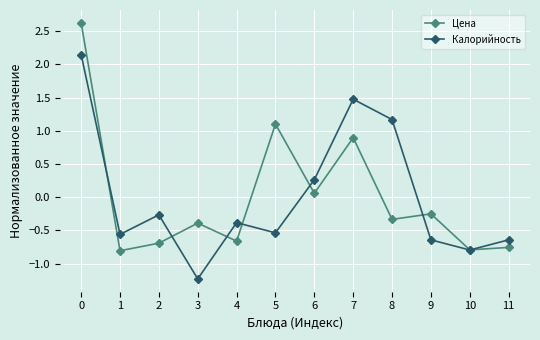

Rank the series at 7 from highest to lowest value.

Калорийность, Цена